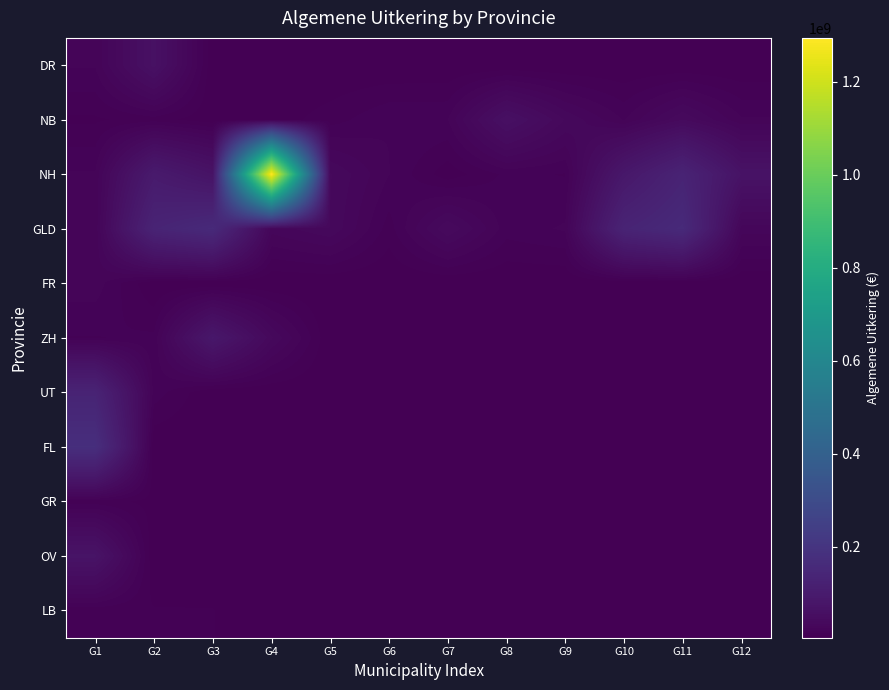

Which series has the widest spread of values?

NH